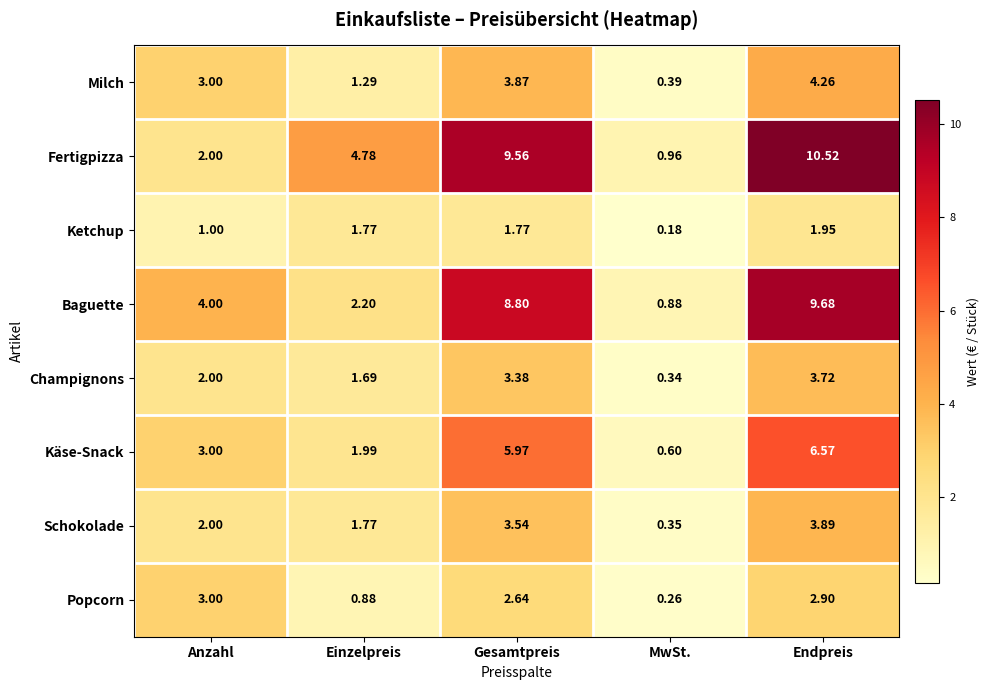

How many categories are shown in the chart?

5